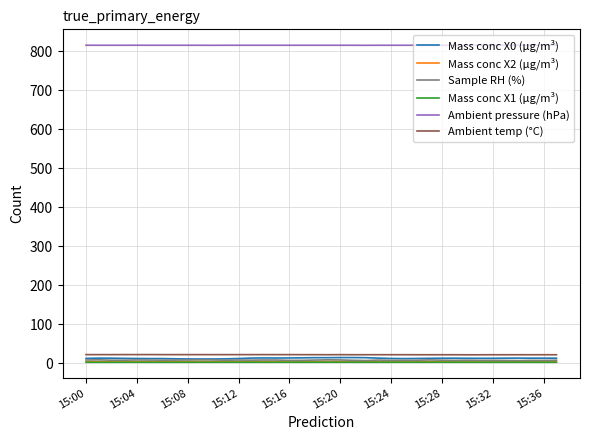

True or false: Ambient pressure (hPa) and Mass conc X2 (μg/m³) intersect in this chart.

False